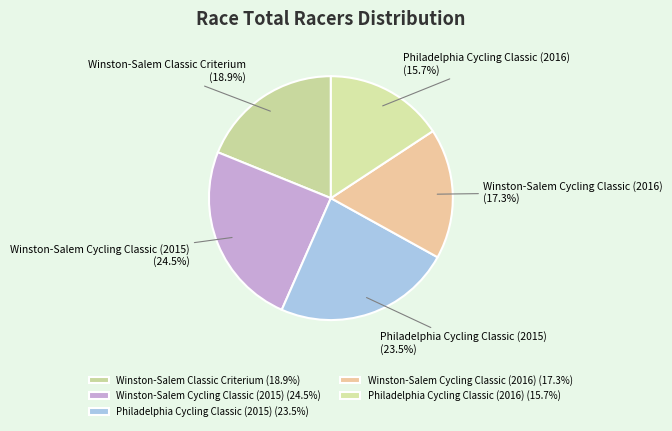

Rank the categories by value from highest to lowest.

Winston-Salem Cycling Classic (2015), Philadelphia Cycling Classic (2015), Winston-Salem Classic Criterium, Winston-Salem Cycling Classic (2016), Philadelphia Cycling Classic (2016)